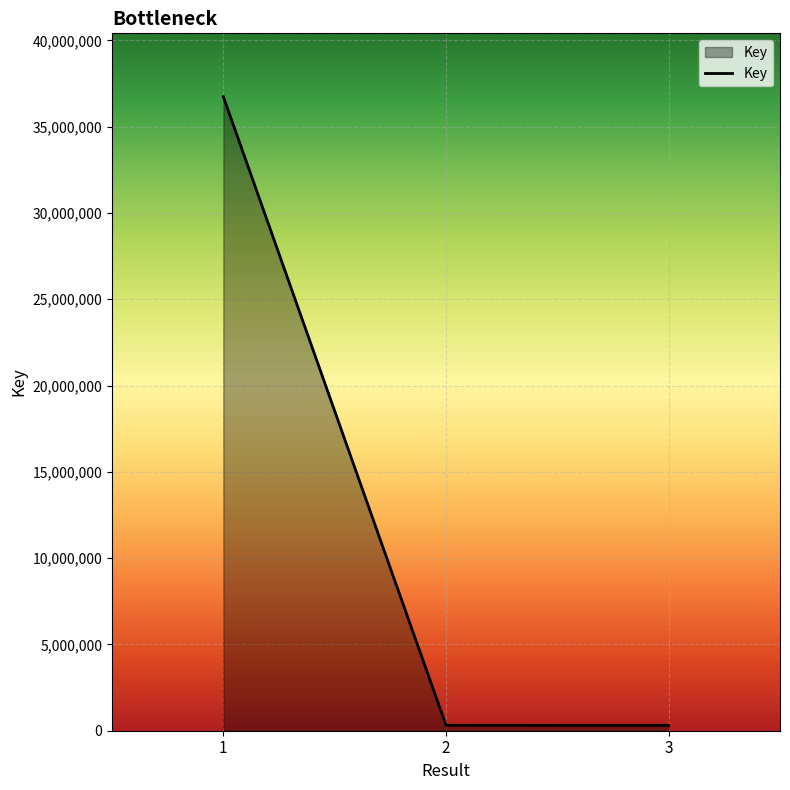

What is the maximum value shown in the chart?

36734738